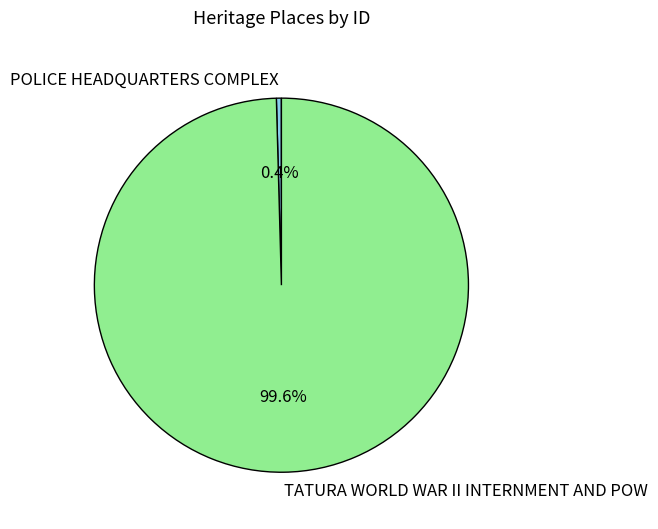

Rank the categories by value from highest to lowest.

TATURA WORLD WAR II INTERNMENT AND POW, POLICE HEADQUARTERS COMPLEX